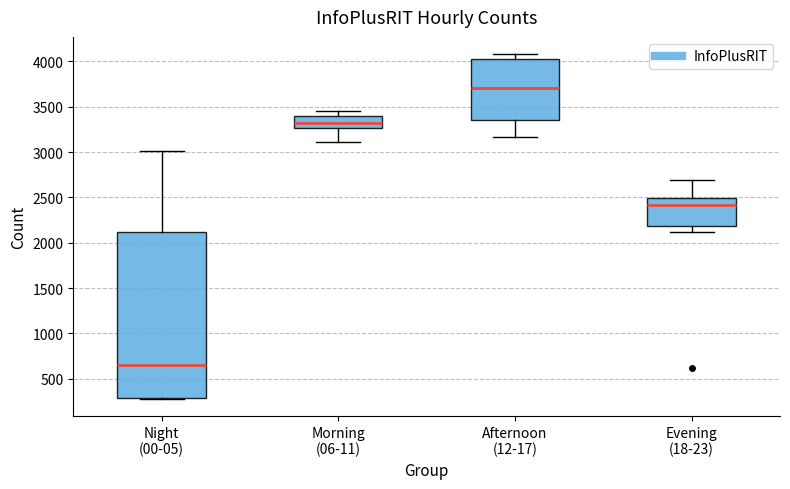

Reading left to right, read every box against the y-axis: the position of its median line, the range the box covers, and the ends of its whiskers. The values are not printed on the chart, so give them approximately, as read against the axis.

Night (00-05): median 650, box 300 to 2100, whiskers 300 to 3000
Morning (06-11): median 3300, box 3250 to 3400, whiskers 3100 to 3450
Afternoon (12-17): median 3700, box 3350 to 4050, whiskers 3150 to 4100
Evening (18-23): median 2400, box 2200 to 2500, whiskers 2100 to 2700